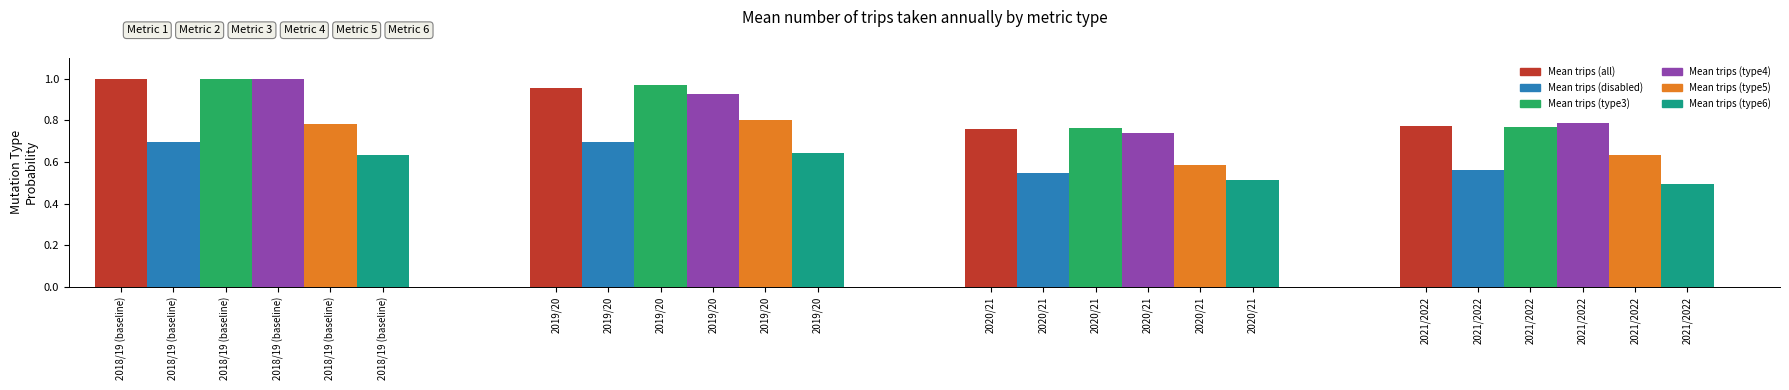

How many bars are there in total?

24